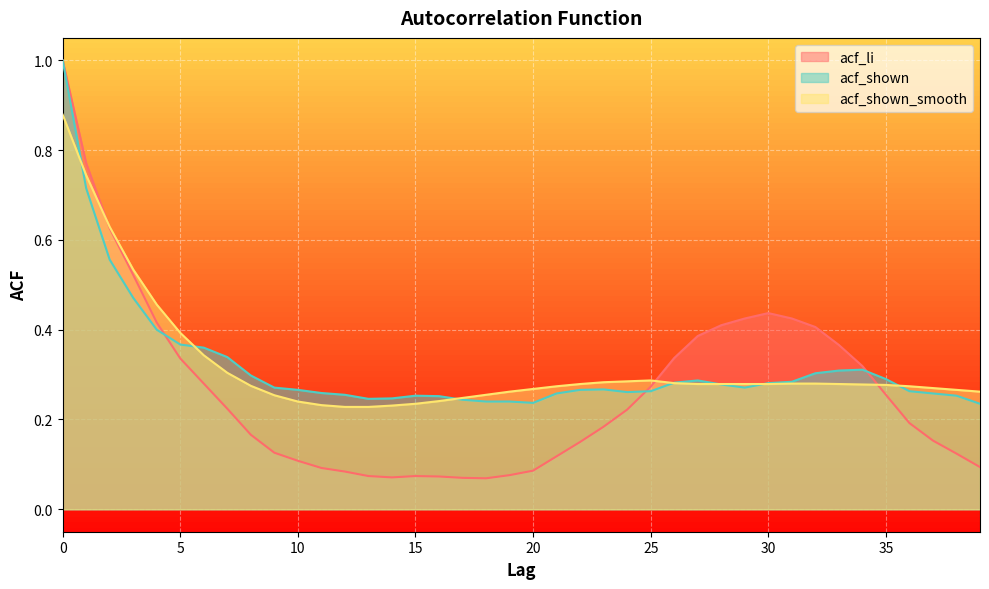

Is it true that acf_shown_smooth equals 0.3 at 10?

False